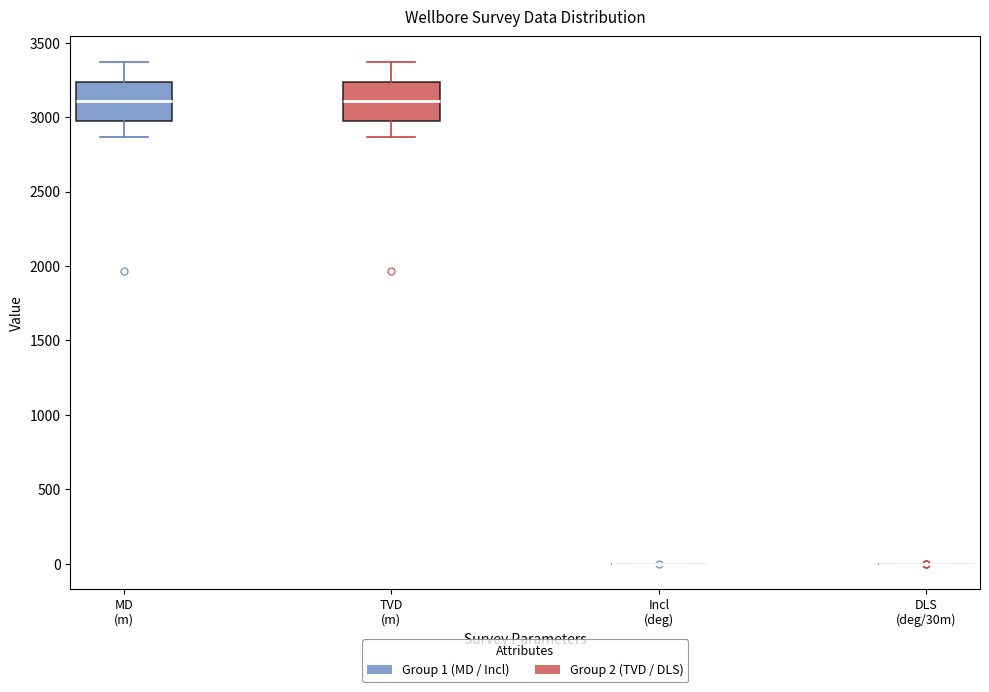

Reading left to right, transcribe this box plot: for each box, give where its median line is, the range the box spans, and where its two whiskers end, as read against the y-axis. The values are not printed on the chart, so give them approximately, as read against the axis.

MD (m): median 3100, box 2950 to 3250, whiskers 2850 to 3350
TVD (m): median 3100, box 2950 to 3250, whiskers 2850 to 3350
Incl (deg): box collapsed to a line at 0, whiskers 0 to 0
DLS (deg/30m): box collapsed to a line at 0, whiskers 0 to 0